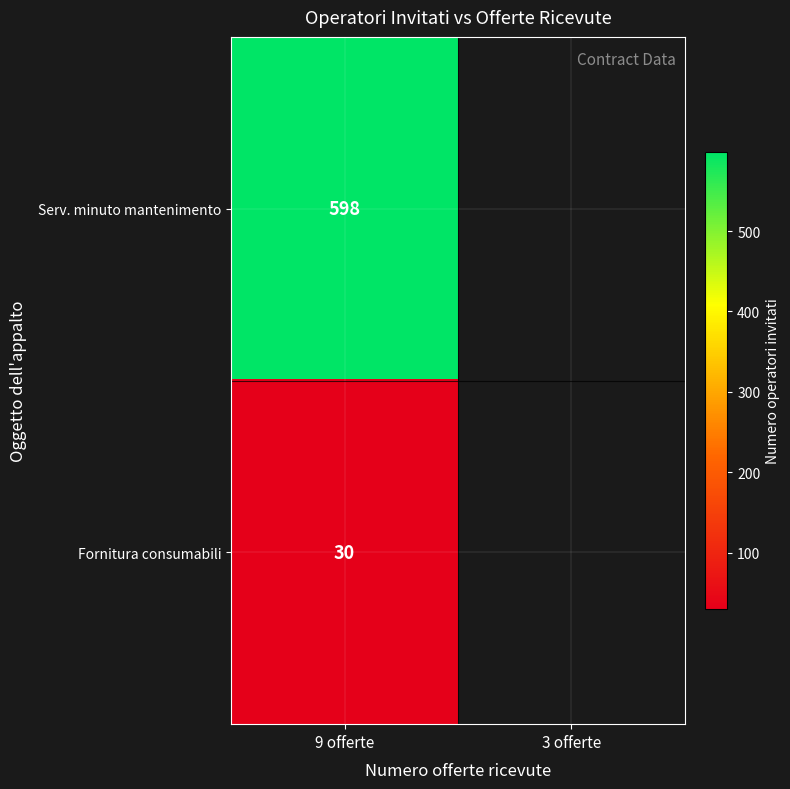

Rank the series at 9 offerte from lowest to highest value.

Fornitura consumabili, Serv. minuto mantenimento